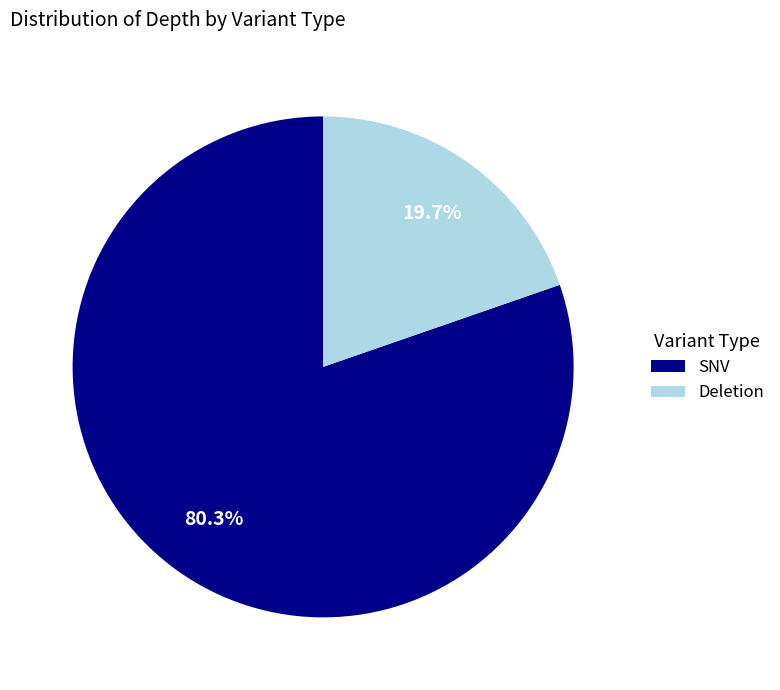

Which slice is the smallest?

Deletion